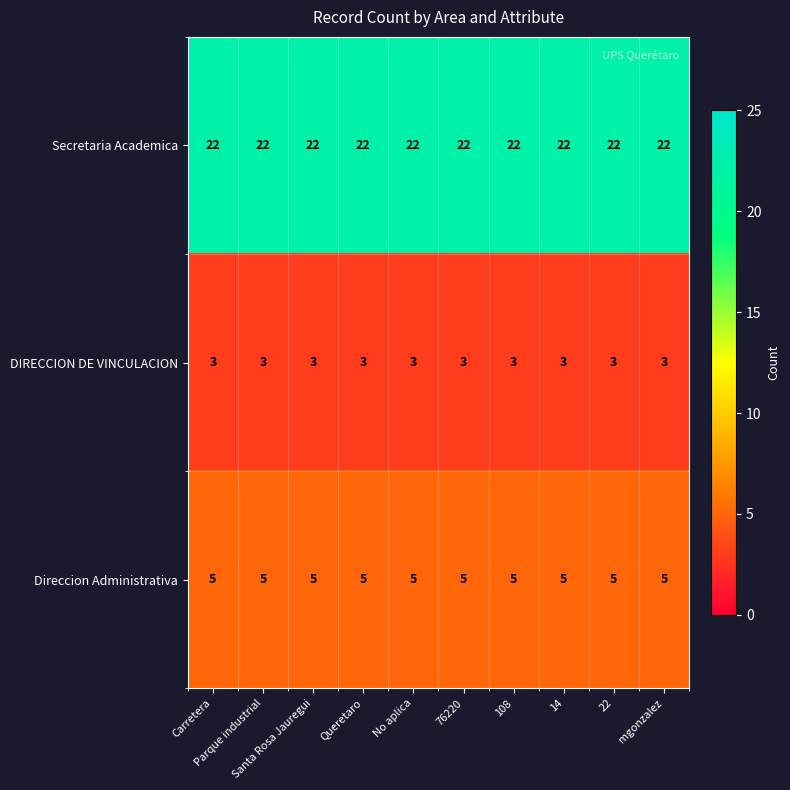

At how many categories does at least one series exceed 6?

10